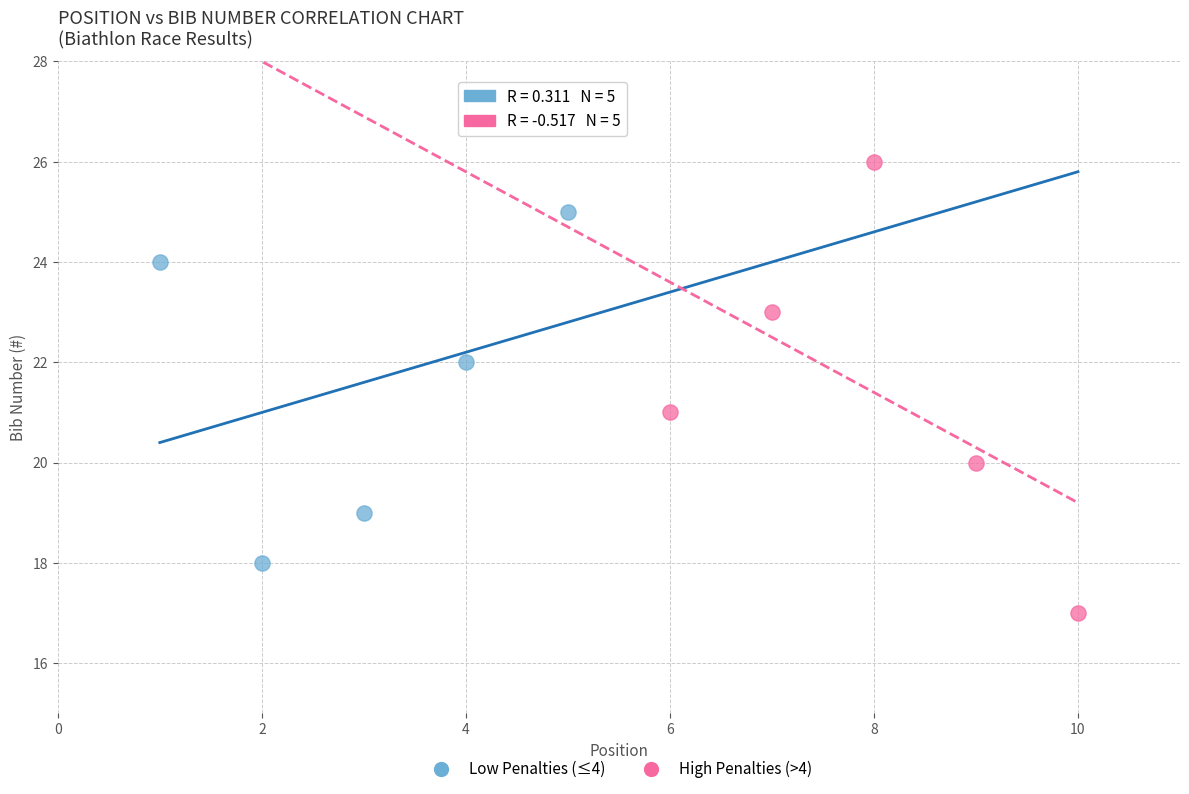

What are all the series names shown in the legend?

Low Penalties (≤4), High Penalties (>4)